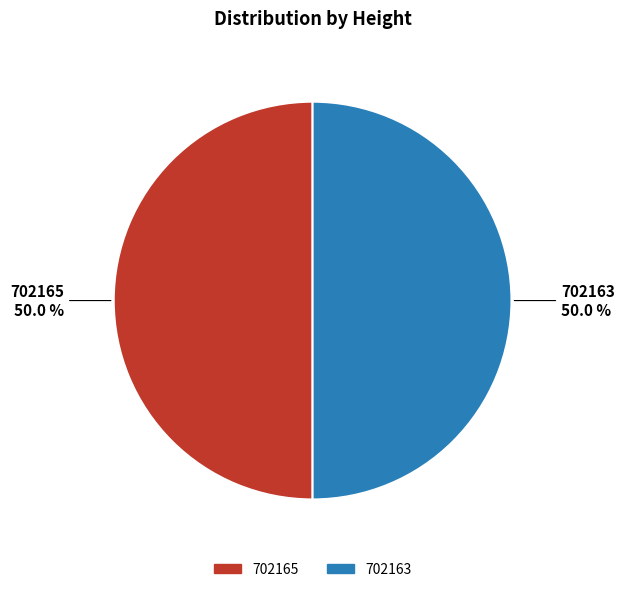

How much of the chart is everything except 702165?

50.0%